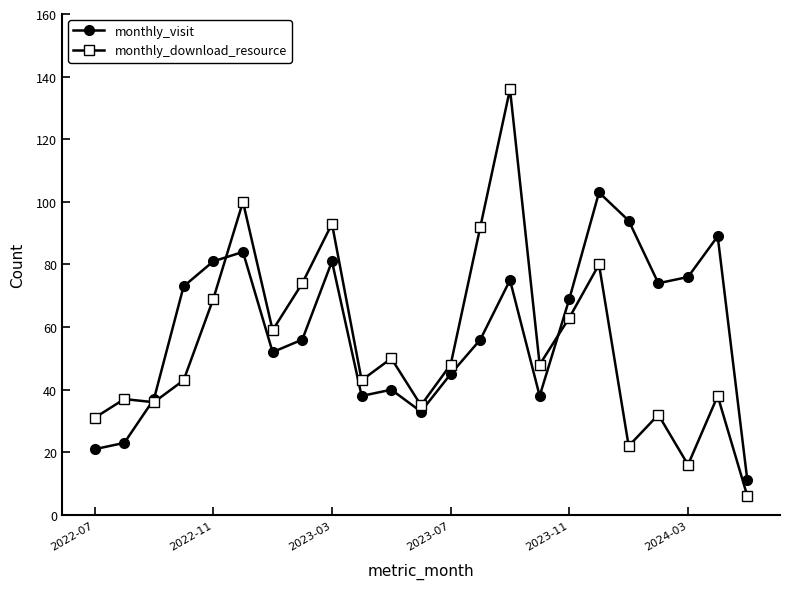

What is the minimum value shown in the chart?

6